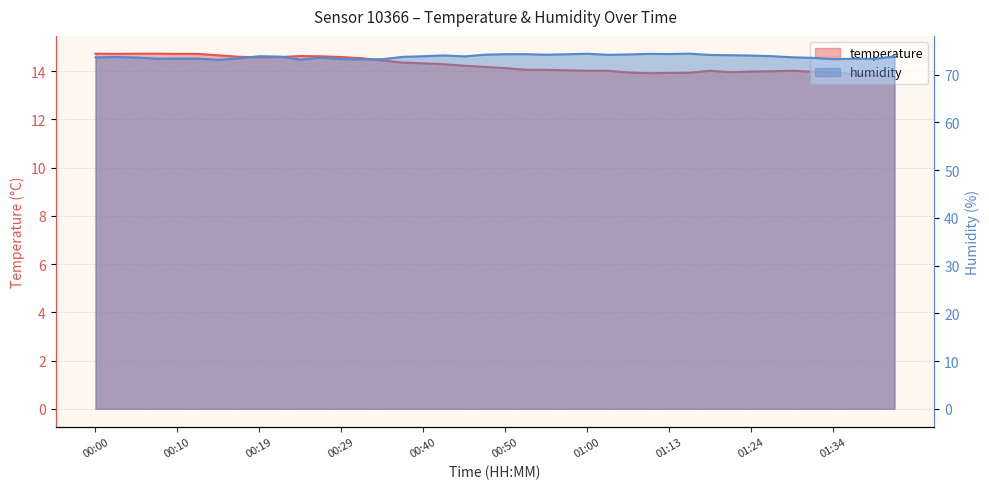

What is the label of the 6th point from the left?

00:12